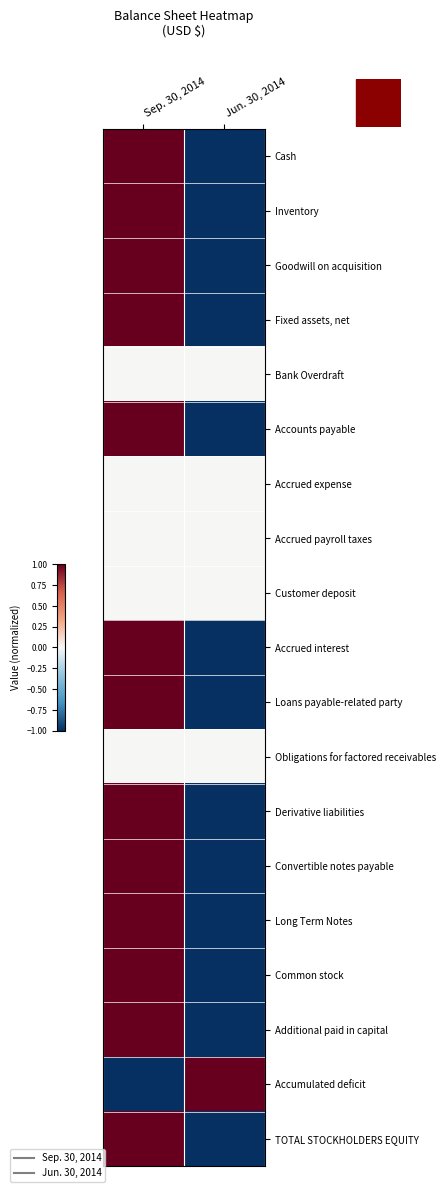

At how many categories does at least one series exceed 0?

2